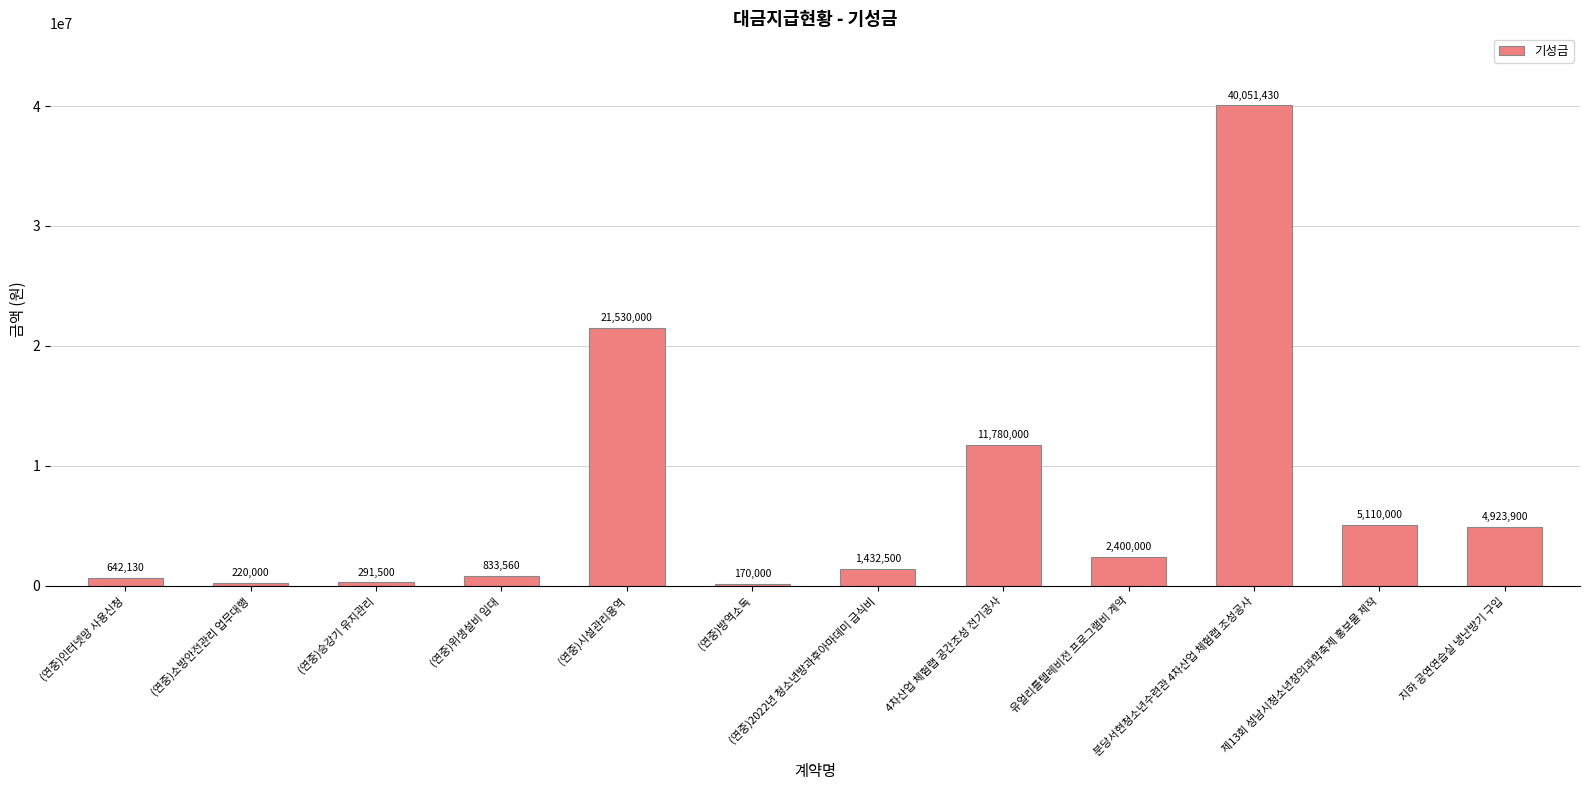

What is the ratio of the value at (연중)승강기 유지관리 to the value at (연중)인터넷망 사용신청?

0.5